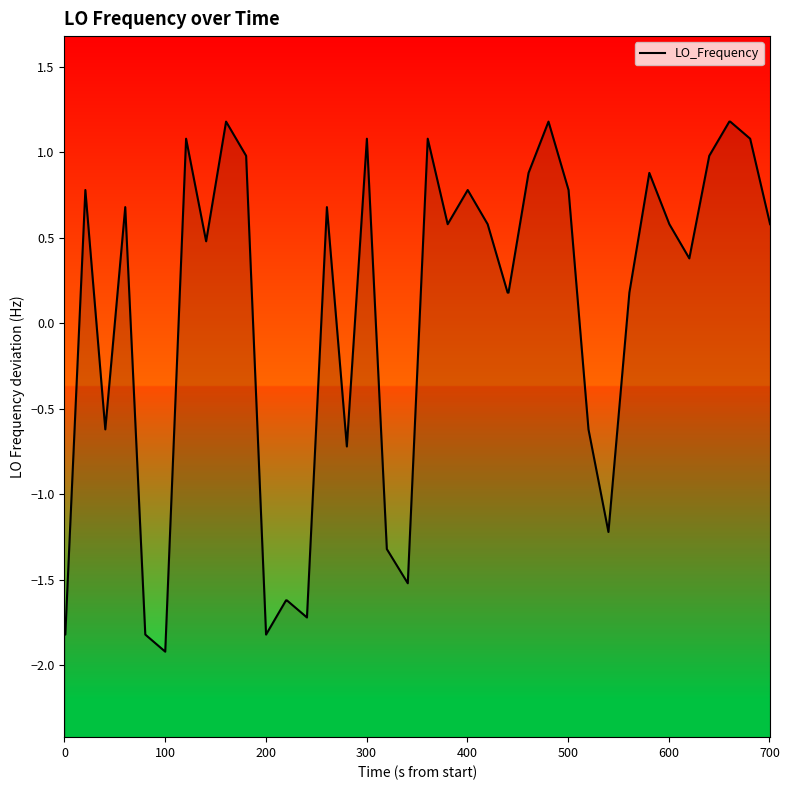

What is the difference between the second highest and minimum values?

3.1